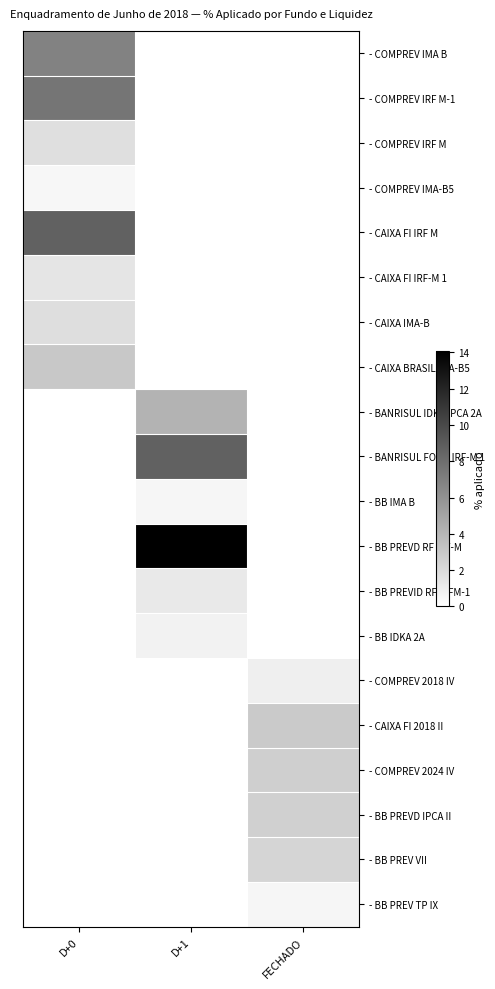

Reading right to left, transcribe all the data shown in this chart.

- COMPREV IMA B: FECHADO=0.0	D+1=0.0	D+0=6.9
- COMPREV IRF M-1: FECHADO=0.0	D+1=0.0	D+0=7.6
- COMPREV IRF M: FECHADO=0.0	D+1=0.0	D+0=1.8
- COMPREV IMA-B5: FECHADO=0.0	D+1=0.0	D+0=0.5
- CAIXA FI IRF M: FECHADO=0.0	D+1=0.0	D+0=8.7
- CAIXA FI IRF-M 1: FECHADO=0.0	D+1=0.0	D+0=1.5
- CAIXA IMA-B: FECHADO=0.0	D+1=0.0	D+0=1.9
- CAIXA BRASIL IMA-B5: FECHADO=0.0	D+1=0.0	D+0=3.1
- BANRISUL IDKA IPCA 2A: FECHADO=0.0	D+1=4.1	D+0=0.0
- BANRISUL FOCO IRF-M 1: FECHADO=0.0	D+1=8.6	D+0=0.0
- BB IMA B: FECHADO=0.0	D+1=0.5	D+0=0.0
- BB PREVD RF IRF-M: FECHADO=0.0	D+1=14.1	D+0=0.0
- BB PREVID RF IRFM-1: FECHADO=0.0	D+1=1.2	D+0=0.0
- BB IDKA 2A: FECHADO=0.0	D+1=0.7	D+0=0.0
- COMPREV 2018 IV: FECHADO=0.9	D+1=0.0	D+0=0.0
- CAIXA FI 2018 II: FECHADO=3.0	D+1=0.0	D+0=0.0
- COMPREV 2024 IV: FECHADO=2.6	D+1=0.0	D+0=0.0
- BB PREVD IPCA II: FECHADO=2.6	D+1=0.0	D+0=0.0
- BB PREV VII: FECHADO=2.3	D+1=0.0	D+0=0.0
- BB PREV TP IX: FECHADO=0.5	D+1=0.0	D+0=0.0